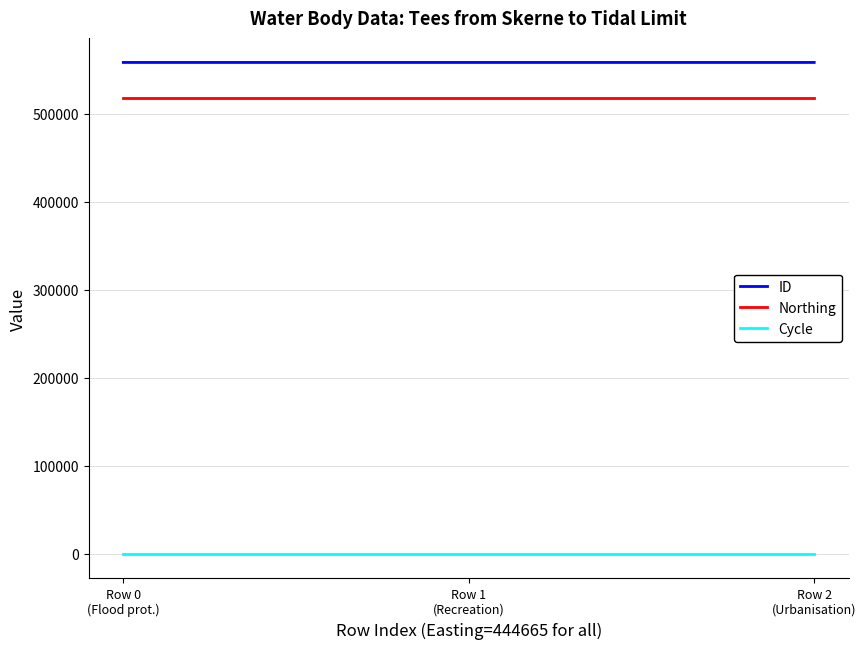

What is the difference between the highest and lowest values at Row 2
(Urbanisation)?

558447